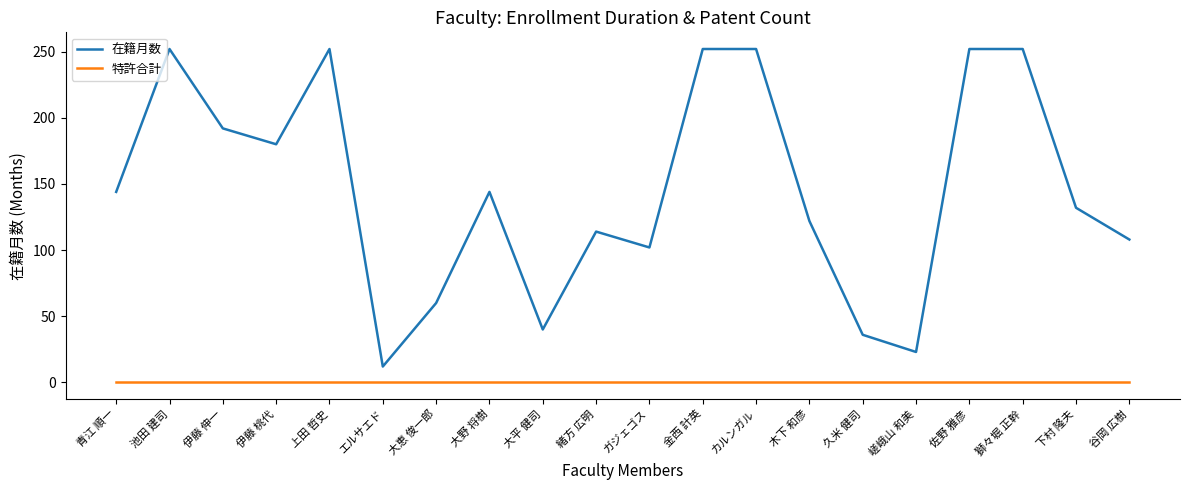

True or false: 在籍月数 and 特許合計 intersect in this chart.

False